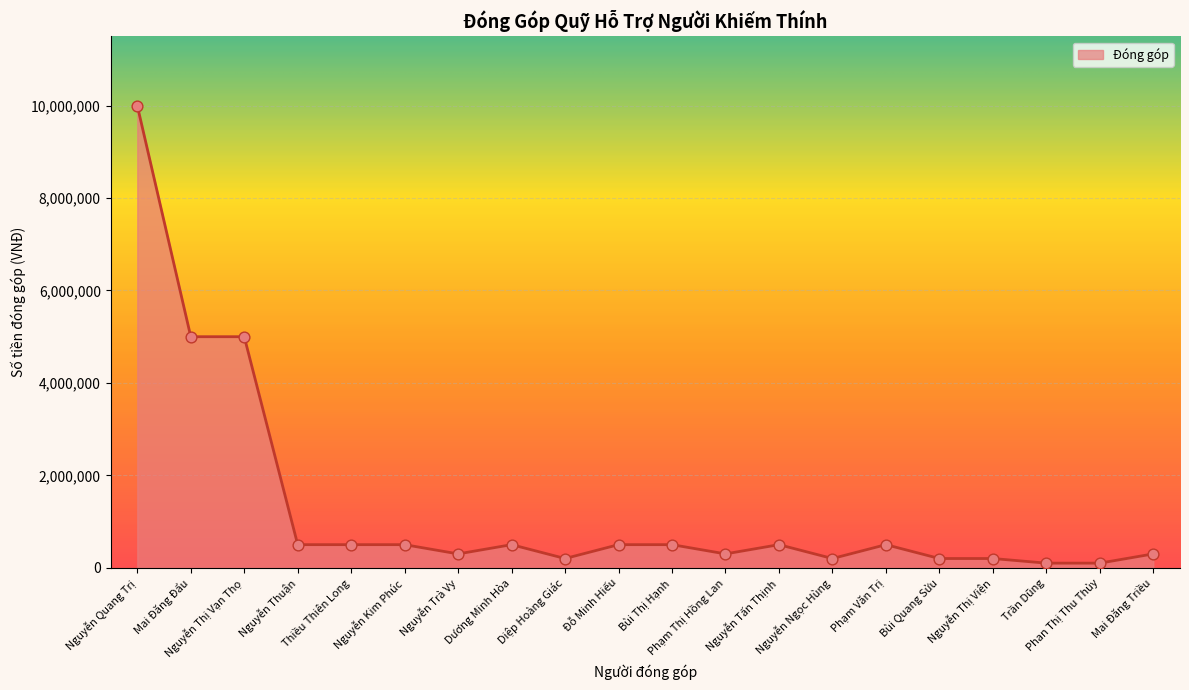

What is the change in value from Phạm Thị Hồng Lan to Nguyễn Thị Viện?

-100000